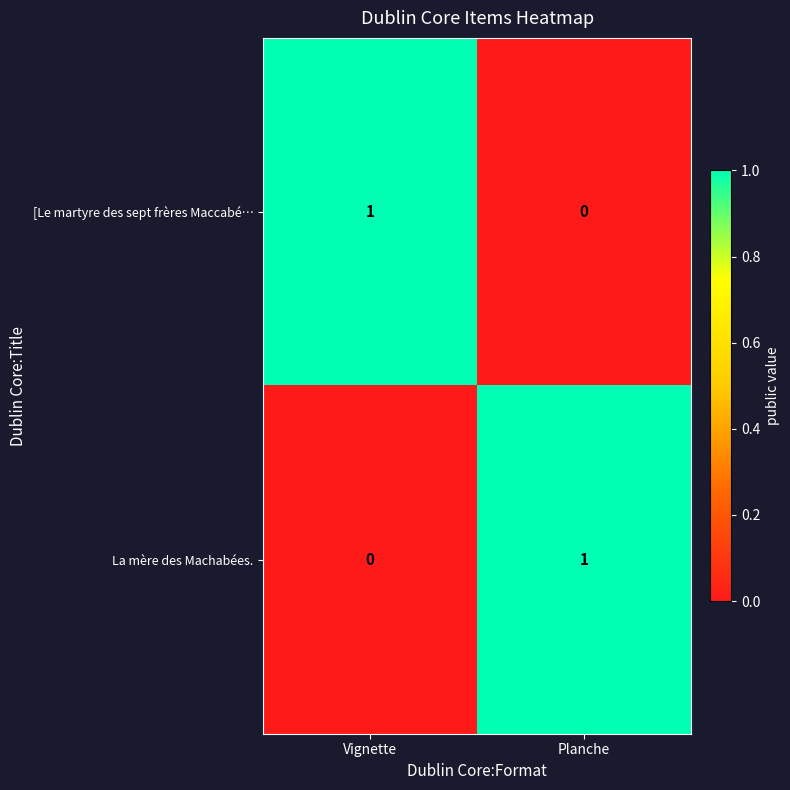

Count the number of categories in the chart.

2